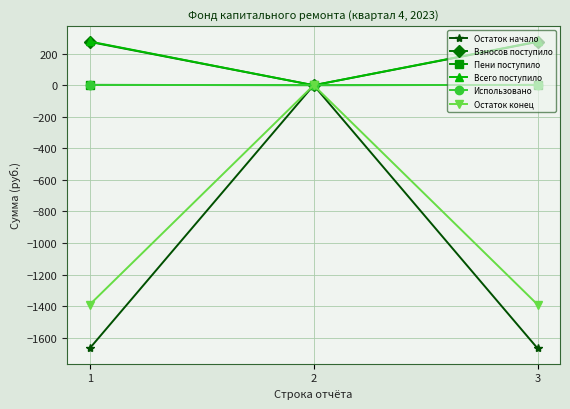

What is the greatest value displayed?

277.3